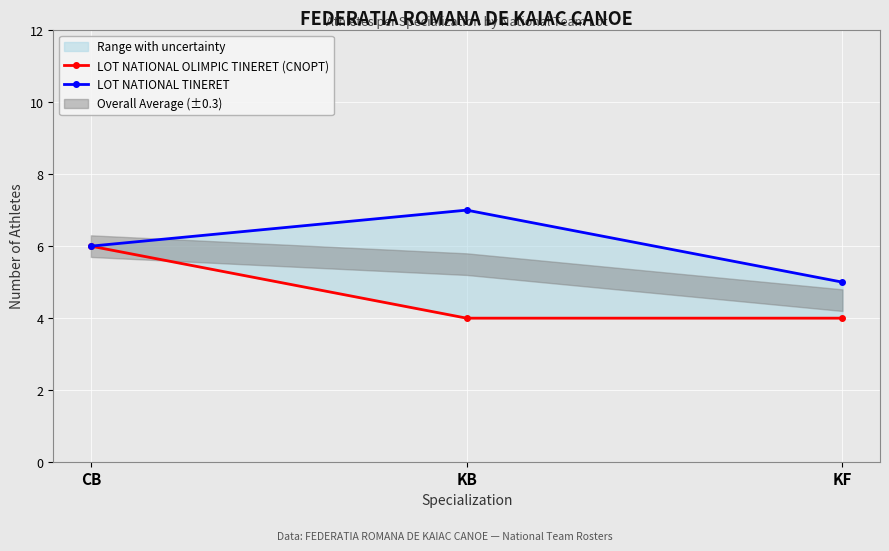

Reading left to right, what are all the values shown in this chart?

LOT NATIONAL OLIMPIC TINERET (CNOPT): CB=6	KB=4	KF=4
LOT NATIONAL TINERET: CB=6	KB=7	KF=5